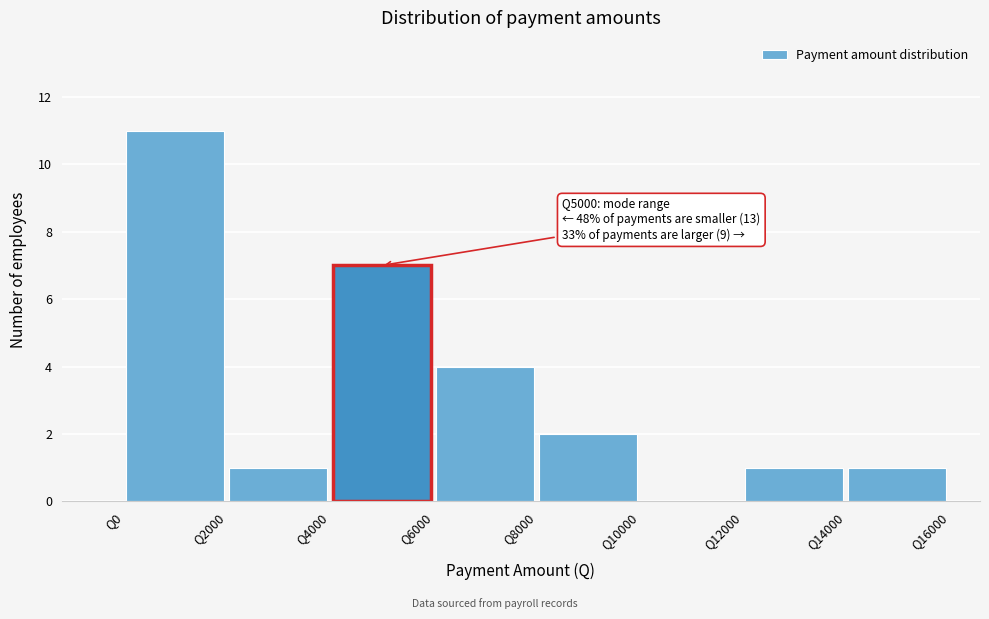

Which range on the x-axis has the tallest bar?

0 to 2000